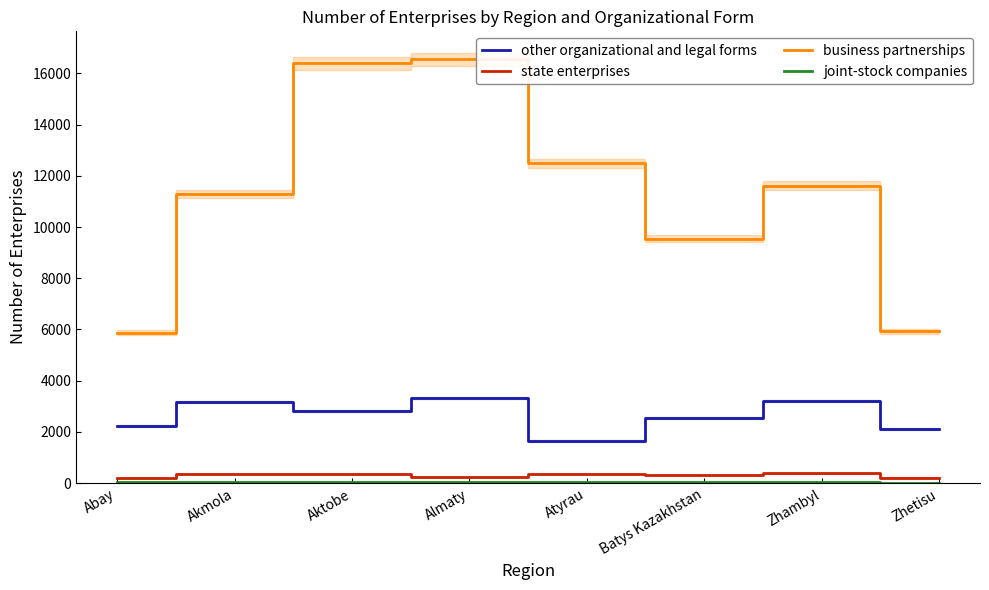

Which category has the highest value in the other organizational and legal forms series?

Almaty